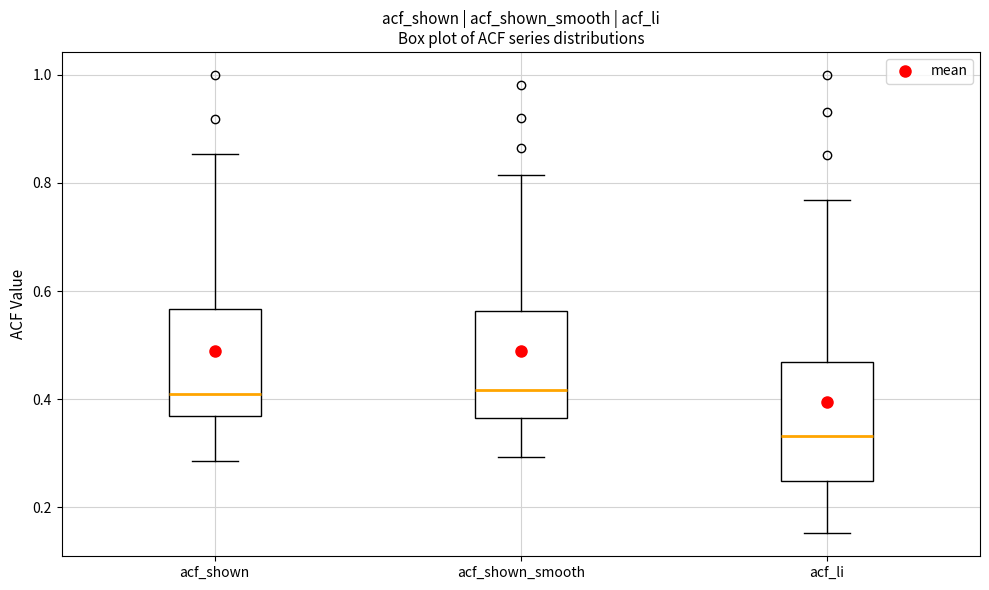

Where does the lower whisker of the box for acf_shown_smooth end on the y-axis? The values are not printed on the chart, so give them approximately, as read against the axis.

0.30